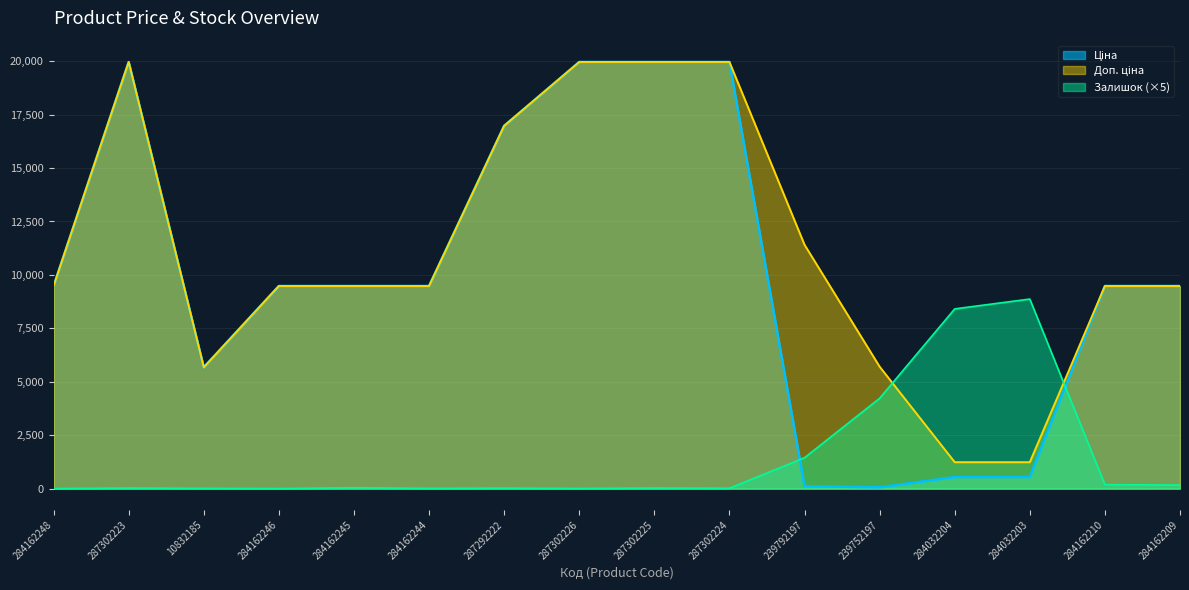

What is the difference between the maximum and second lowest values in the Доп. ціна series?

18728.8